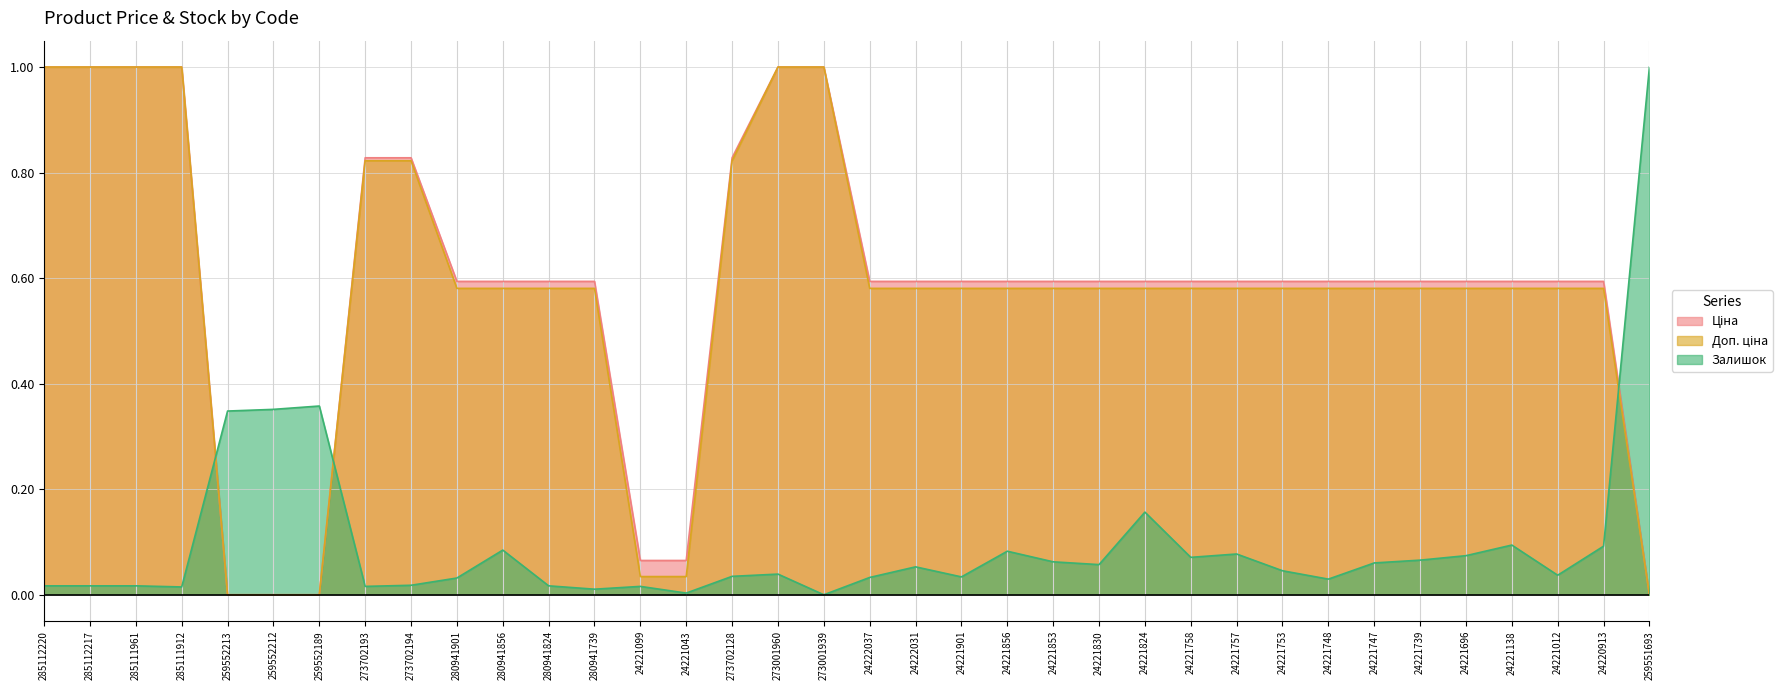

How many categories are shown in the chart?

36